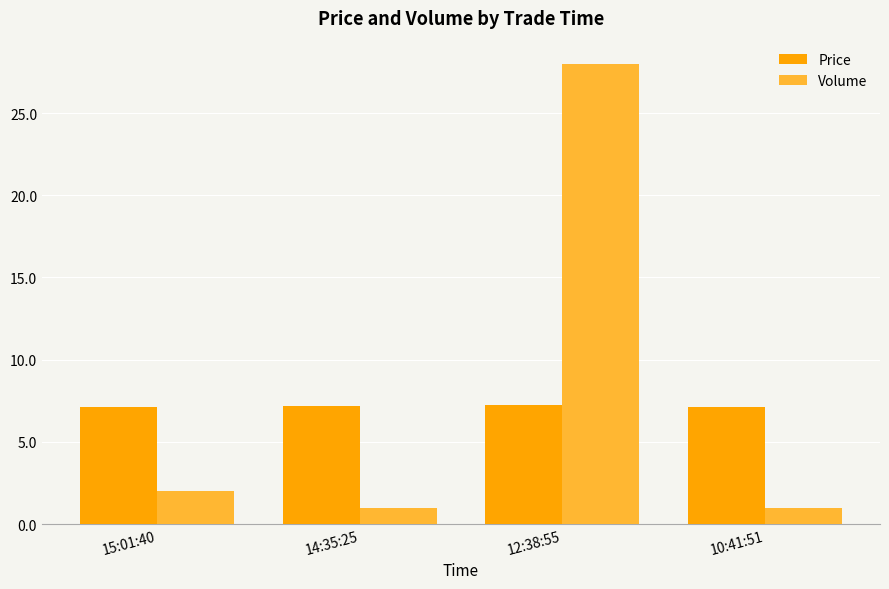

What is the difference between the second highest and minimum values in the Volume series?

1.0